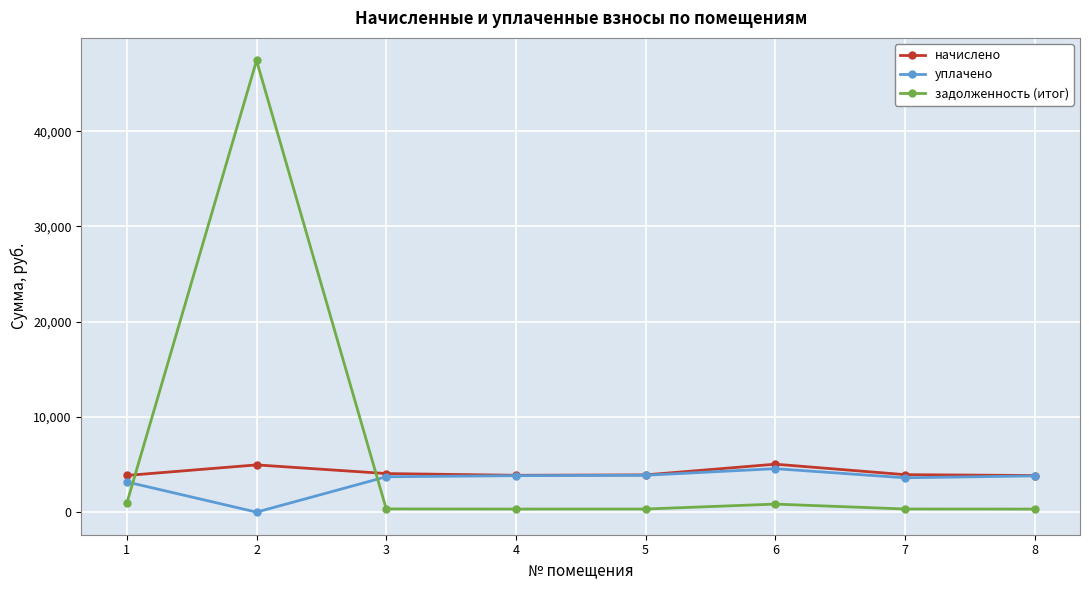

What is the value of the задолженность (итог) point at the 6th from the left?

845.4